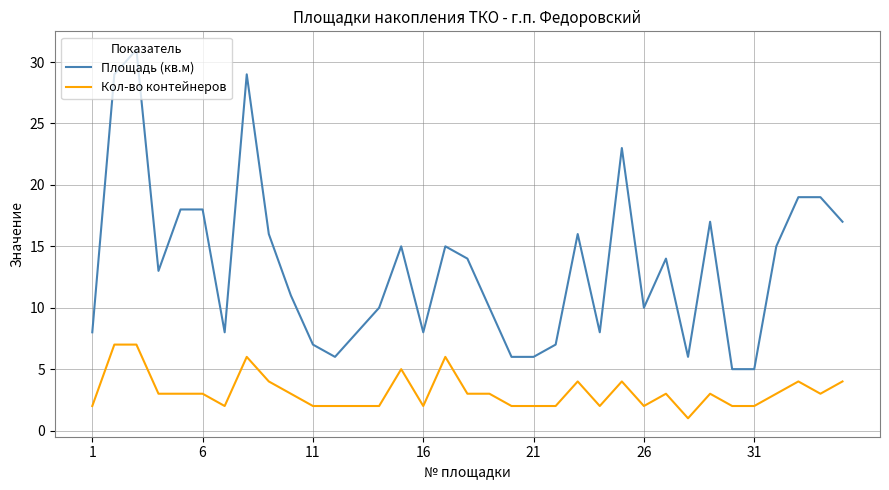

Rank the series by their average value, from highest to lowest.

Площадь (кв.м), Кол-во контейнеров